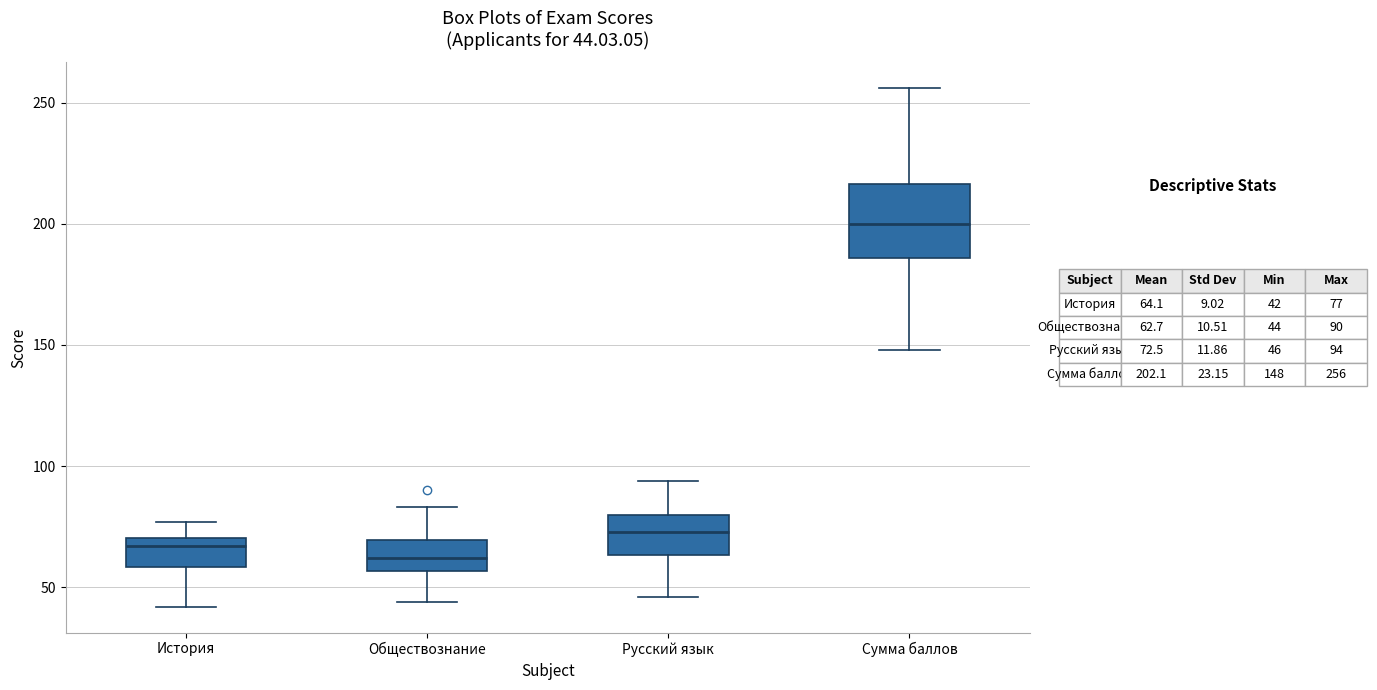

Which box's median line is the lowest?

Обществознание